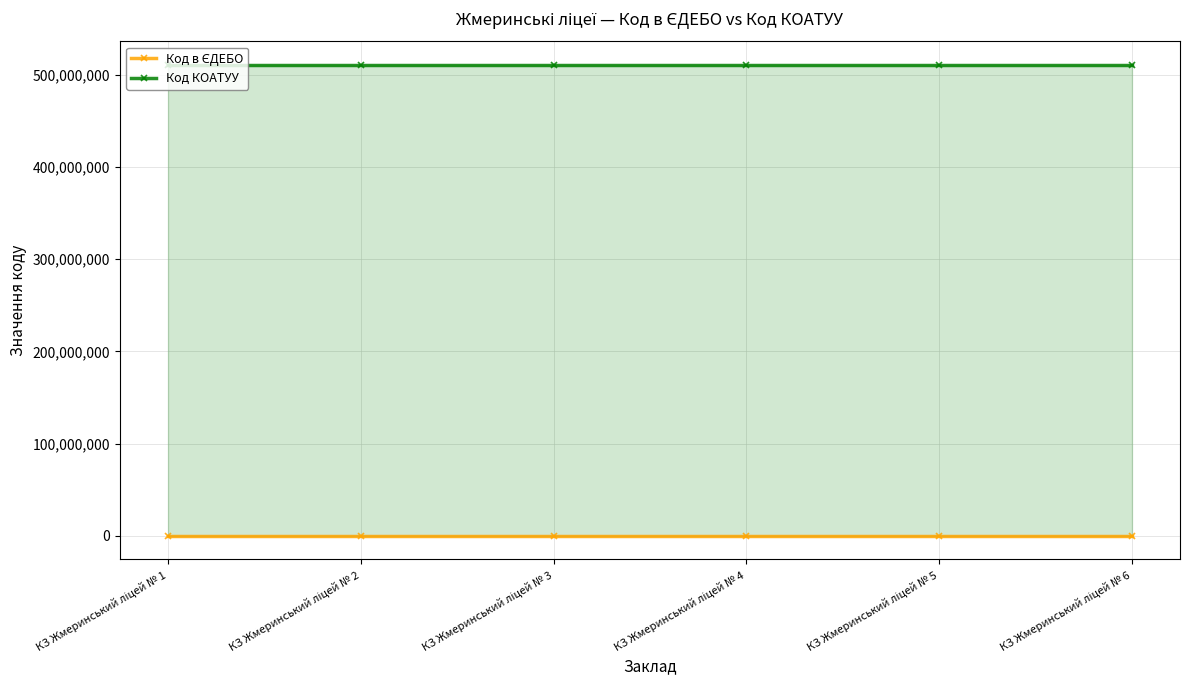

What is the difference between the Код в ЄДЕБО values at КЗ Жмеринський ліцей № 2 and КЗ Жмеринський ліцей № 6?

75